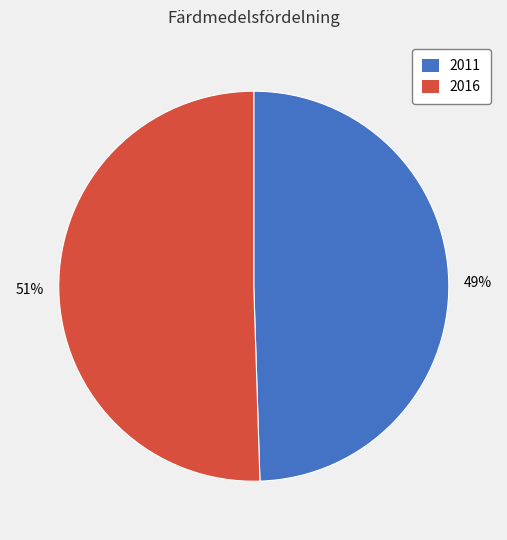

Which category has the smallest portion of the pie?

2011